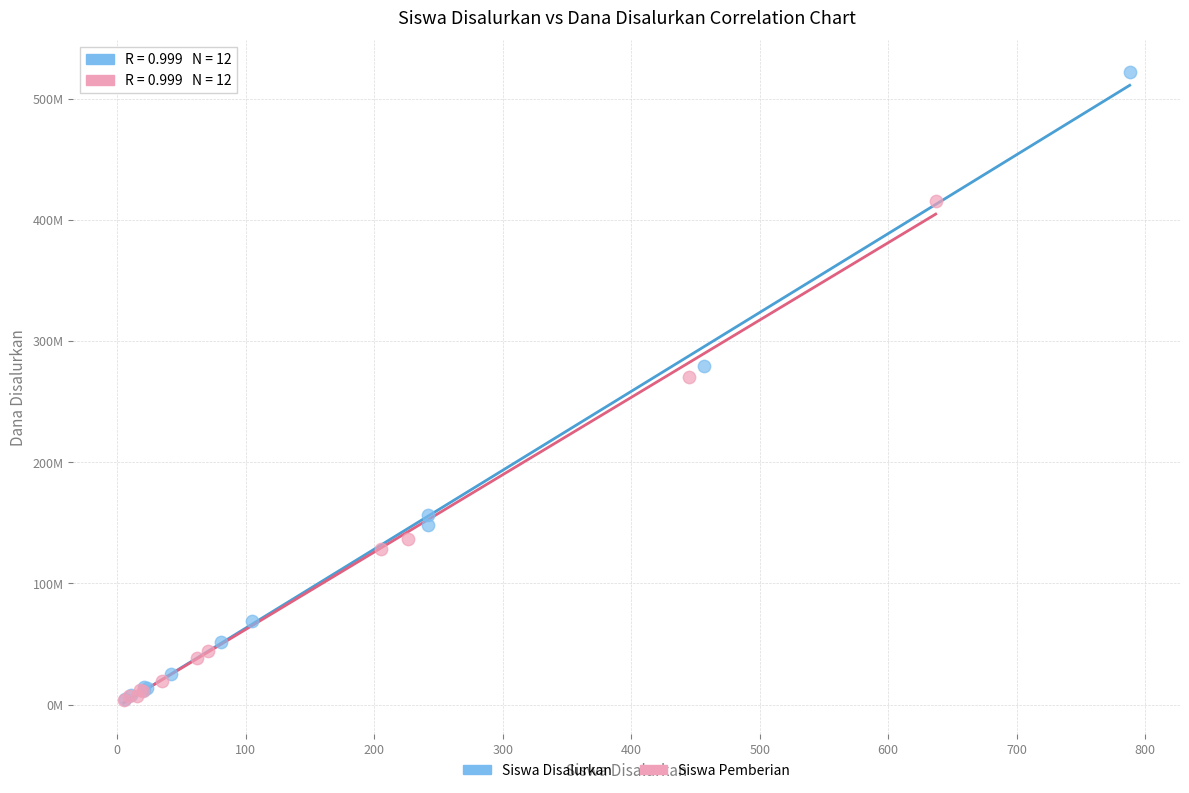

Which series contains the highest Y value?

Siswa Disalurkan